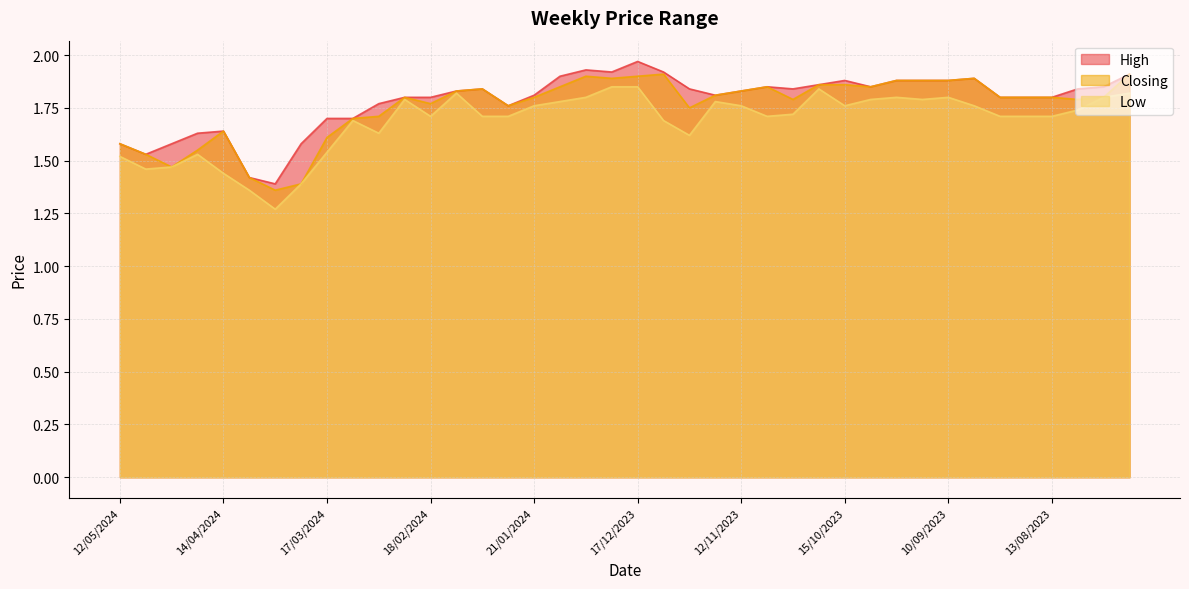

Does the chart display data point markers on the line(s)?

No